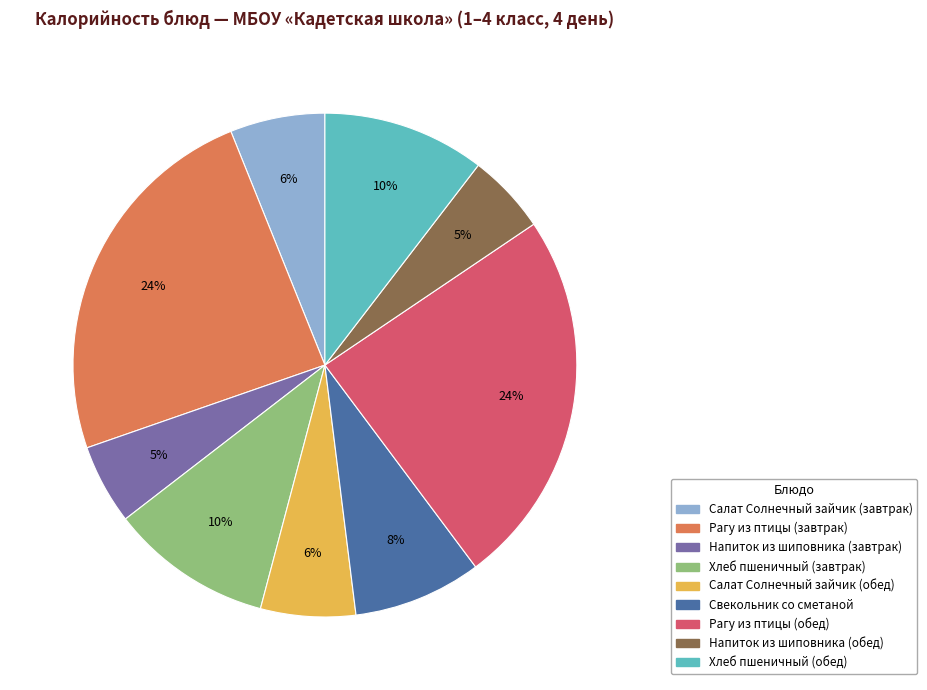

What is the ratio of the value at Хлеб пшеничный (обед) to the value at Салат Солнечный зайчик (обед)?

1.7